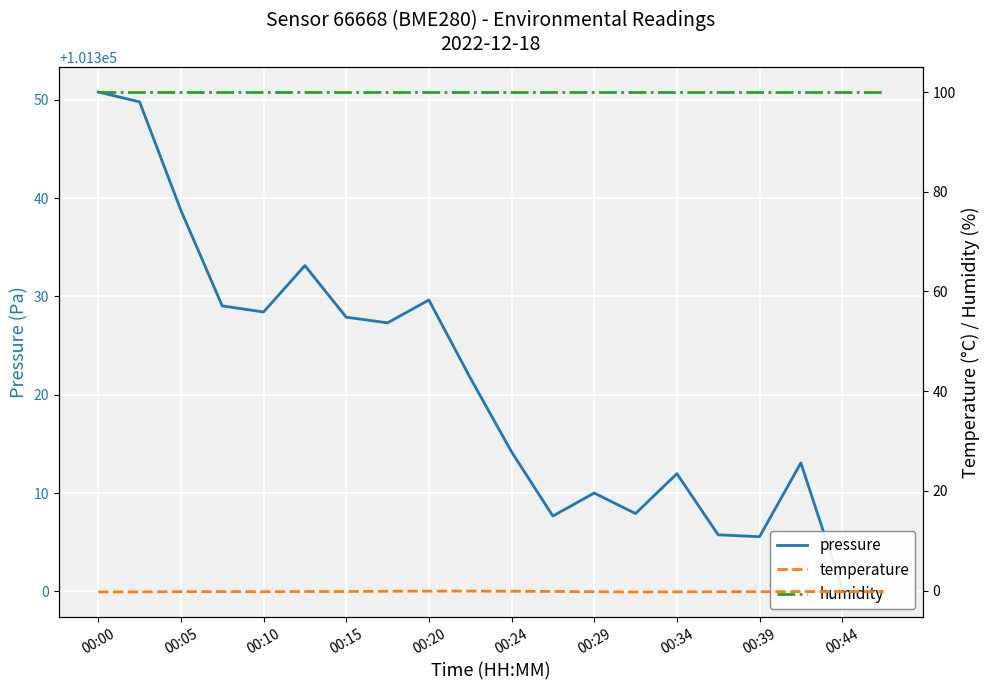

True or false: temperature and pressure intersect in this chart.

False